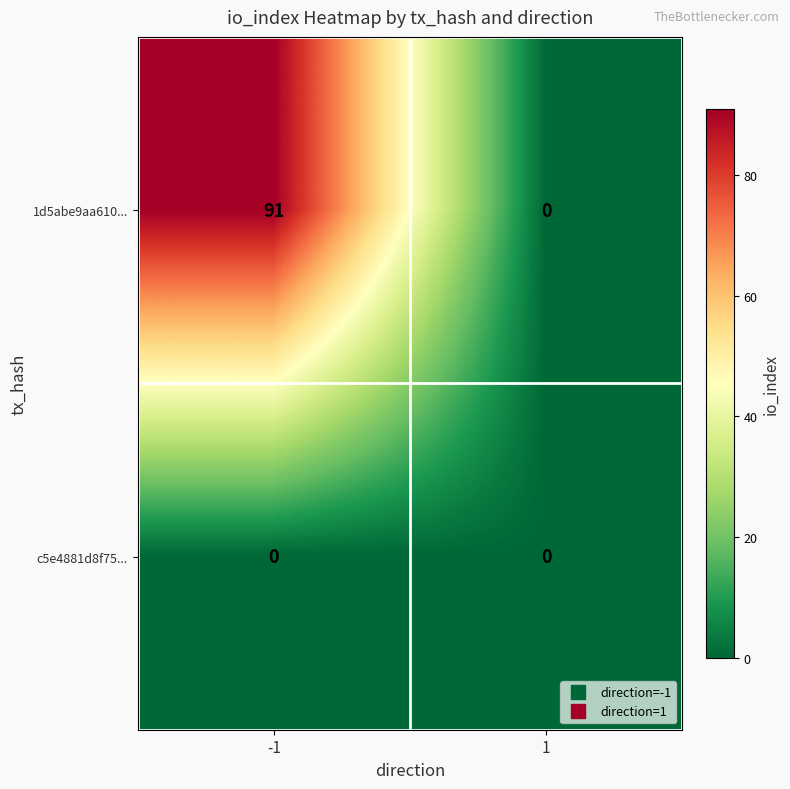

List the labels in order of 1d5abe9aa610... value, largest first.

-1, 1